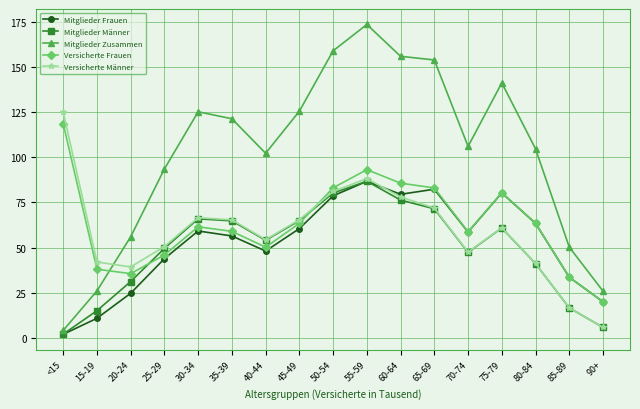

At which category is the sum across all series the highest?

55-59